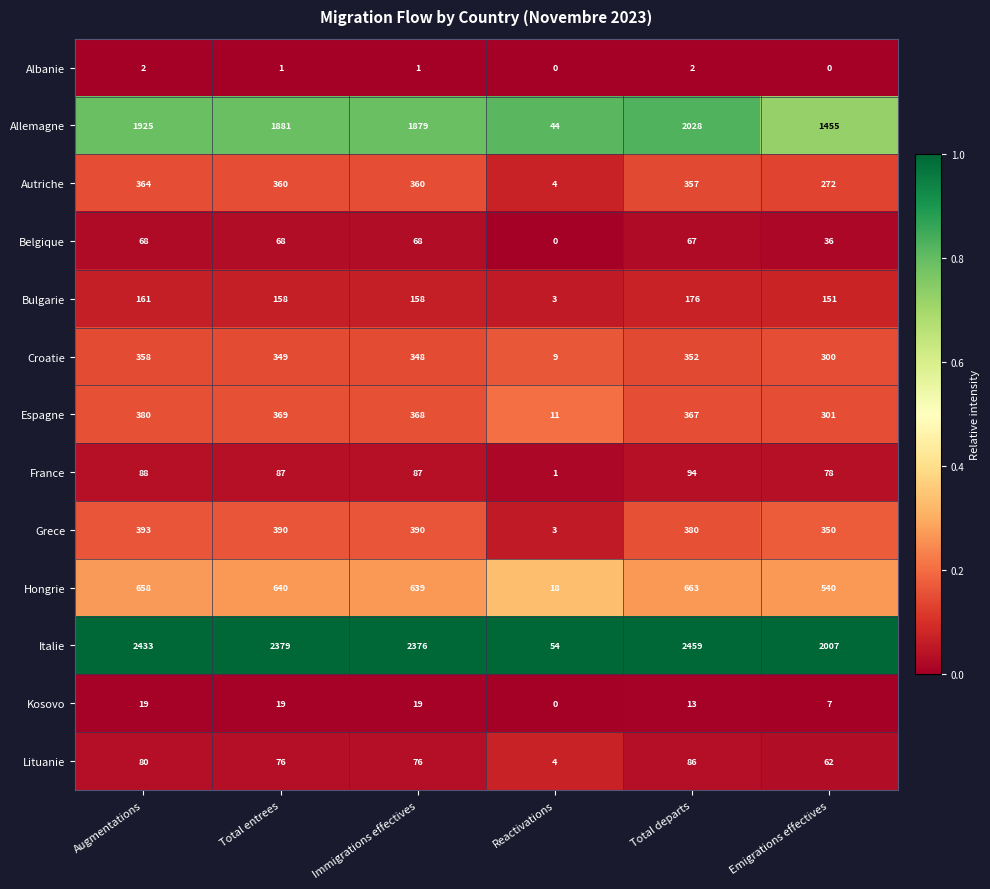

What is the difference between the maximum and minimum values in the Allemagne series?

1984